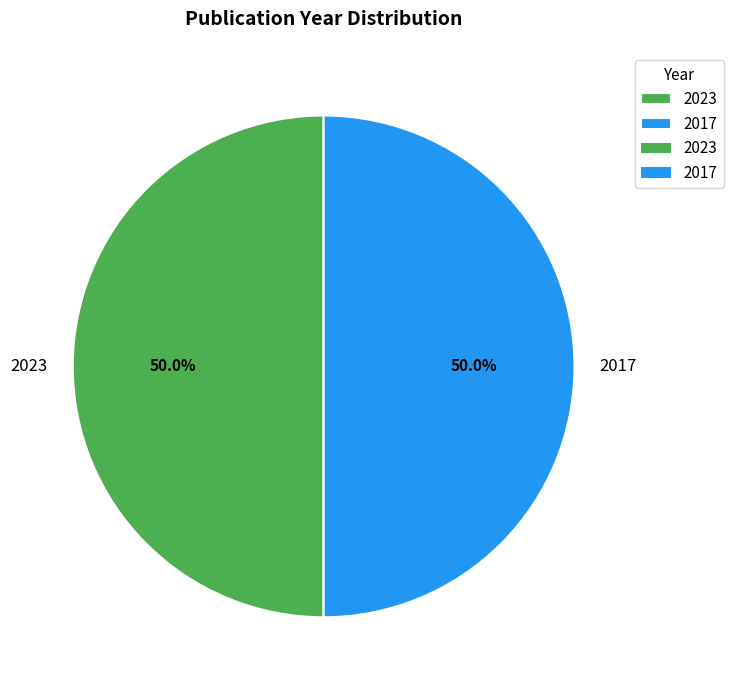

What is the ratio of the value at 2023 to the value at 2017?

1.0